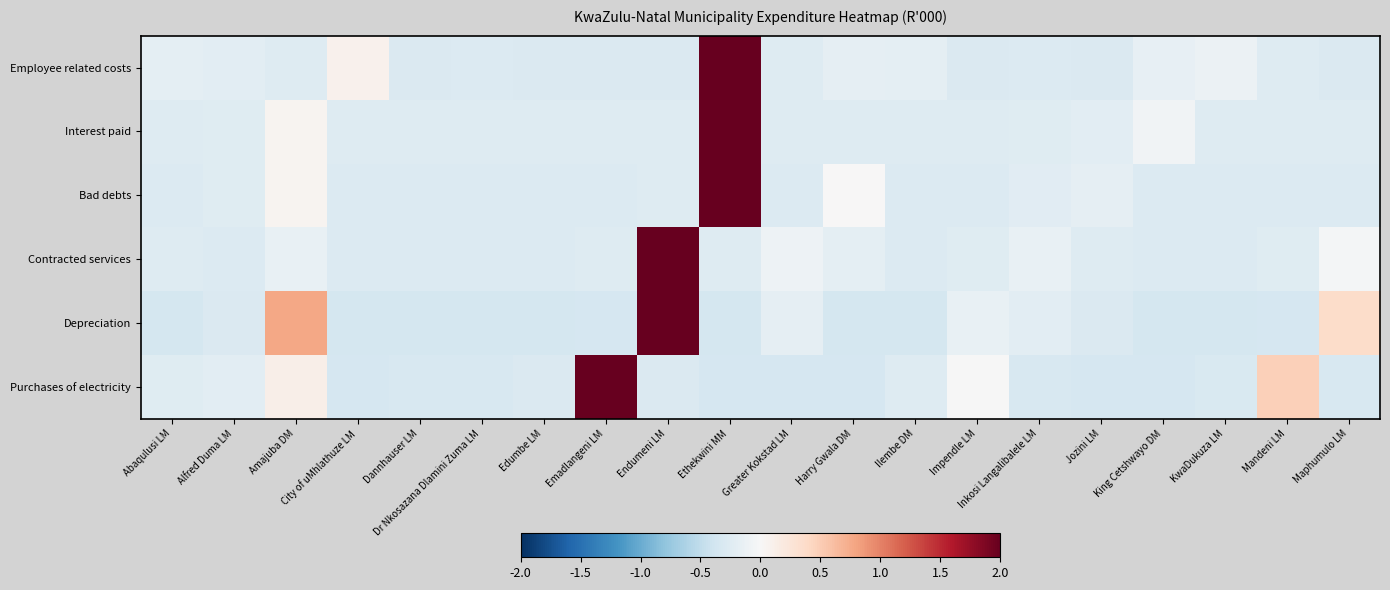

What is the greatest value displayed?

4.3